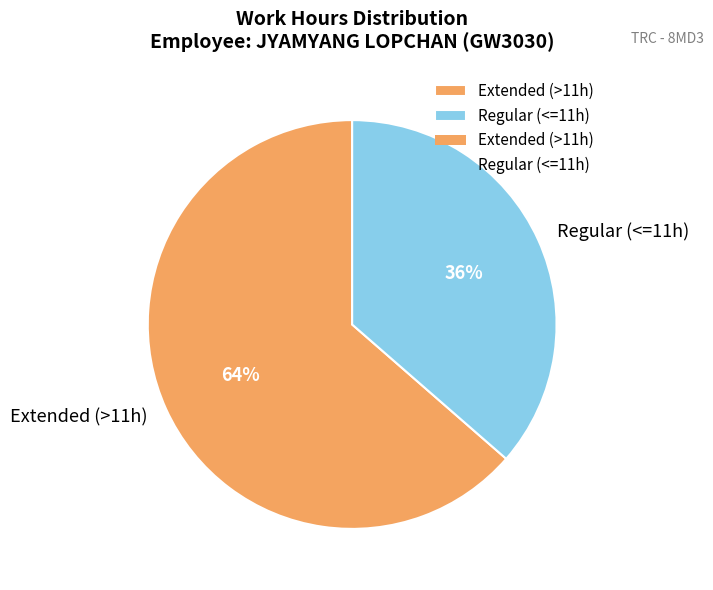

Count the number of slices in the pie.

2